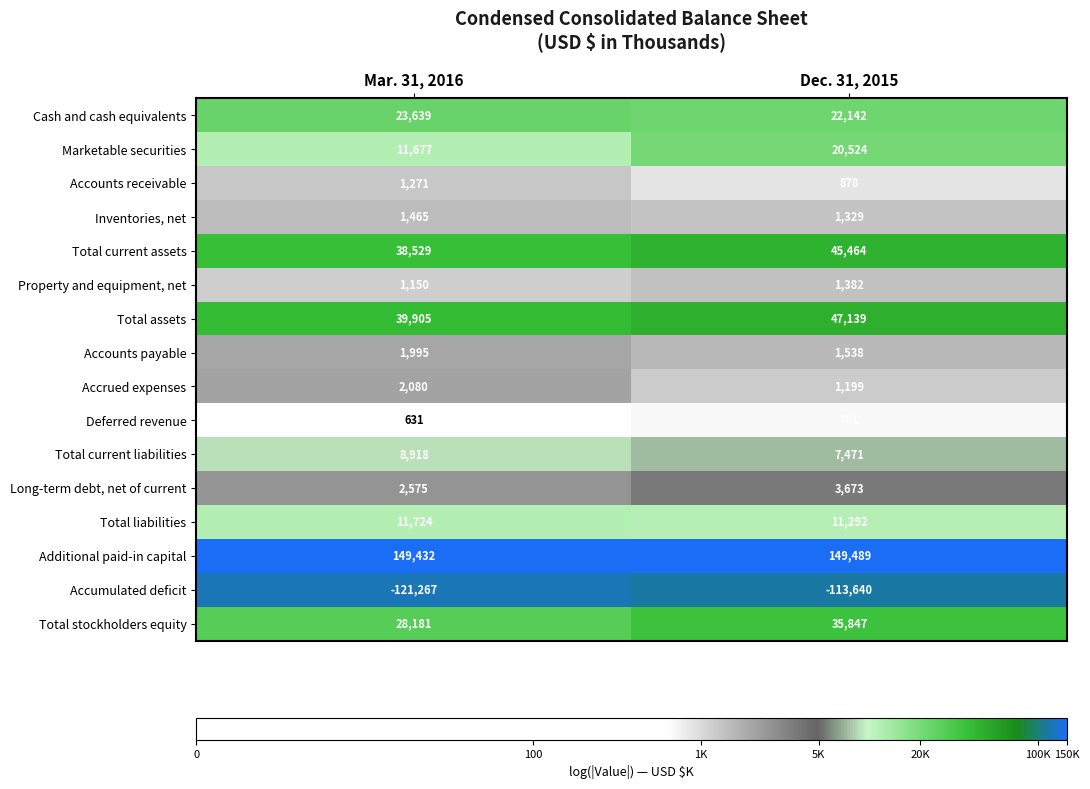

Which label corresponds to the largest value in the chart?

Dec. 31, 2015